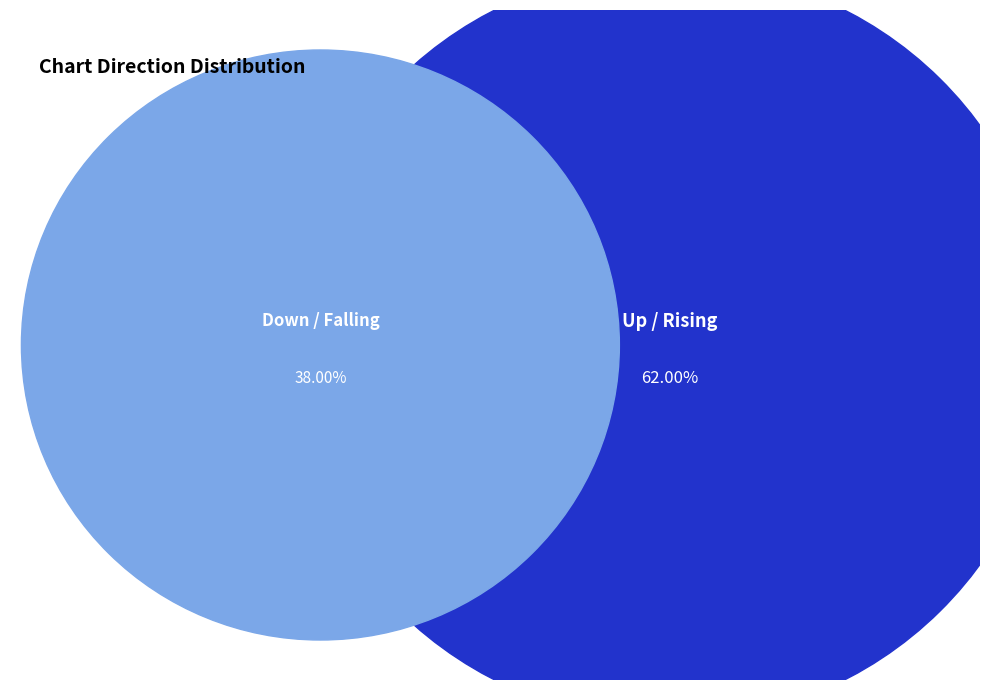

To the nearest percent, what portion does down represent?

38%